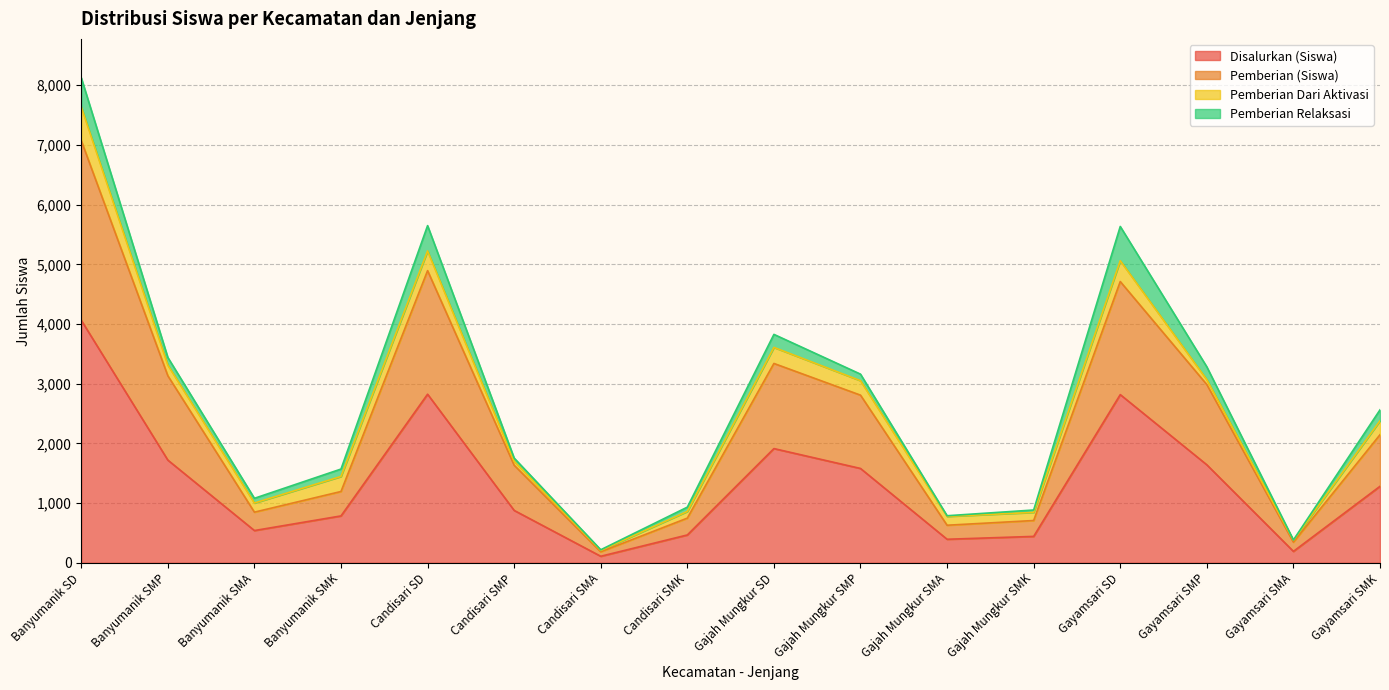

Where is the first local minimum for Disalurkan (Siswa)?

Banyumanik SMA